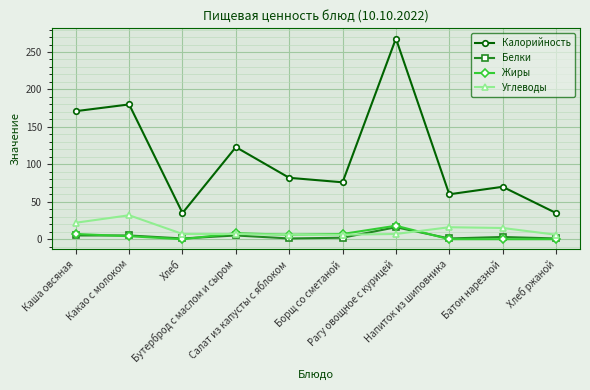

The value of Белки at Батон нарезной is 3. True or false?

True